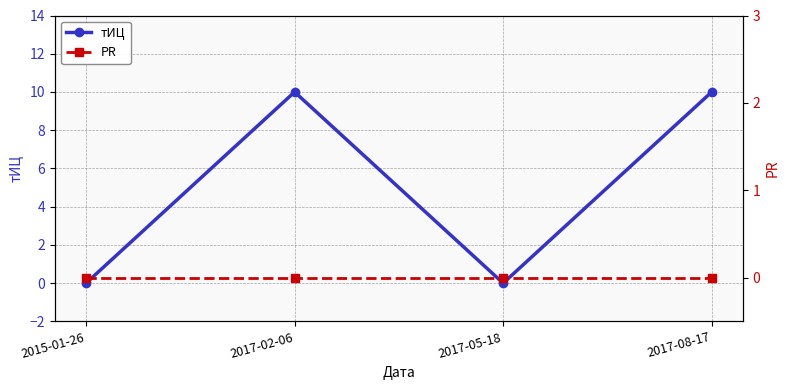

Reading left to right, what are all the values shown in this chart?

тИЦ: 0	10	0	10
PR: 0	0	0	0